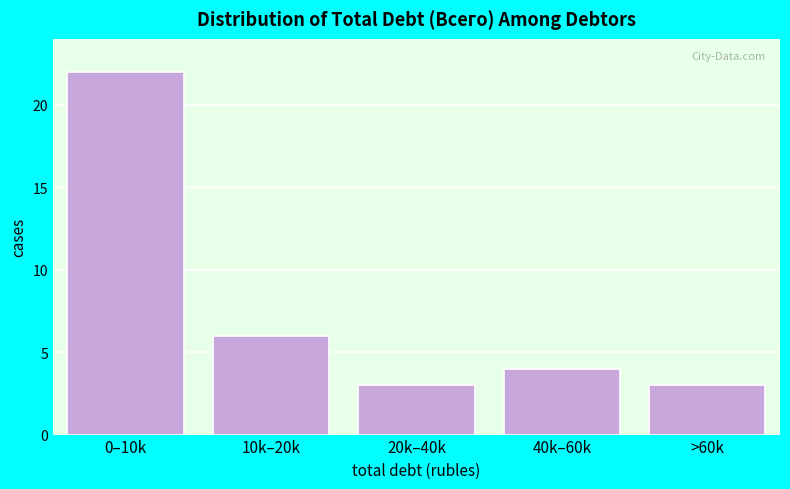

Reading left to right, transcribe all the data shown in this chart.

22	6	3	4	3